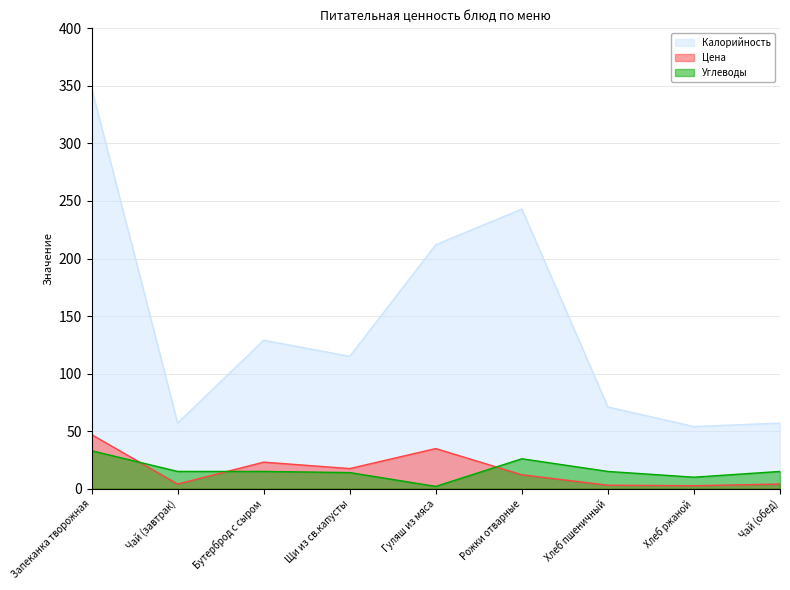

What is the lowest value of the Углеводы series?

2.0